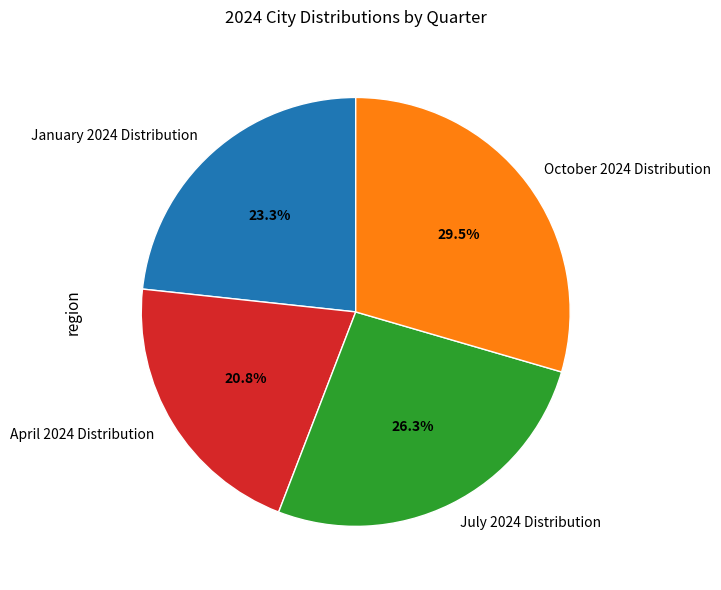

What is the largest slice in the pie chart?

October 2024 Distribution